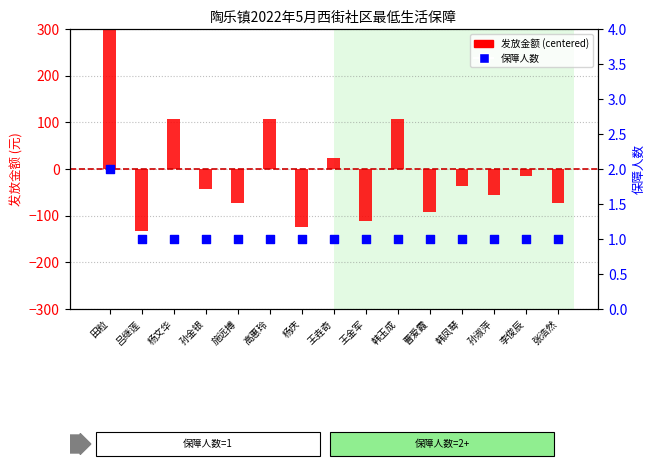

Which series has the widest spread of Y values?

发放金额 (centered)